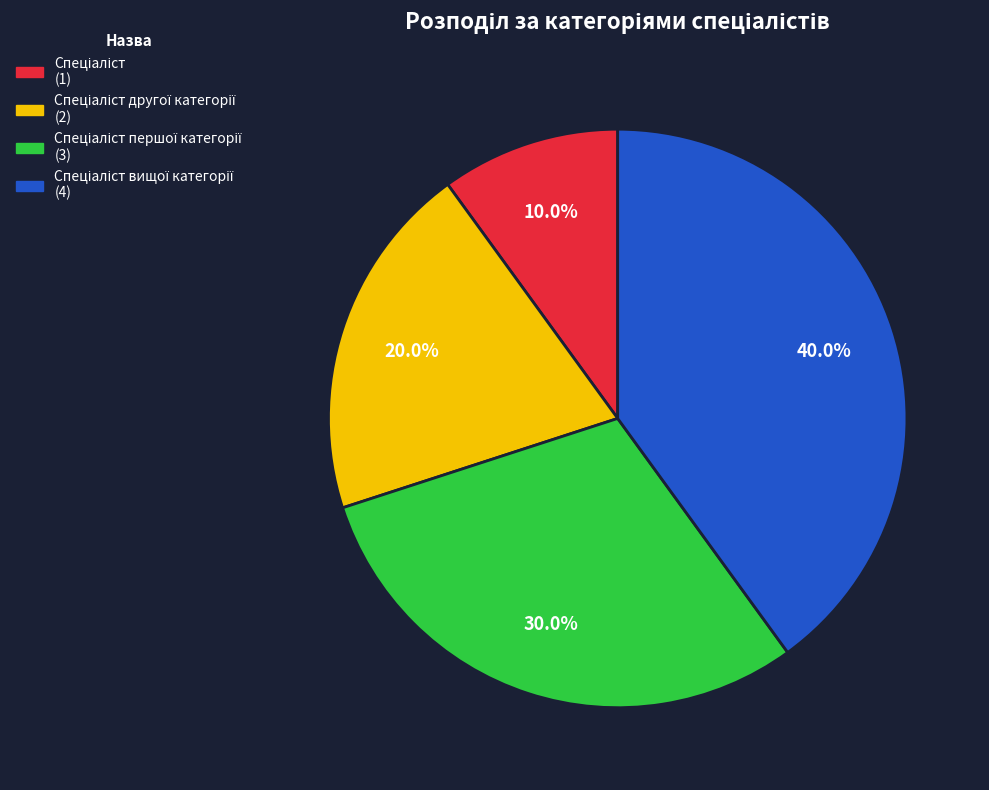

Is there a majority slice in this chart?

No